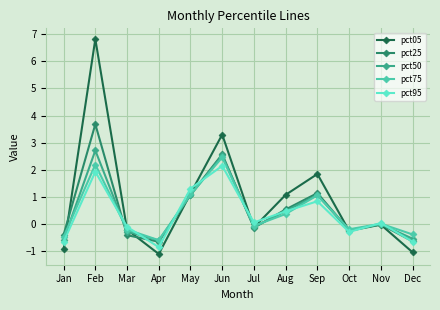

Which category has the highest value across all series?

Feb